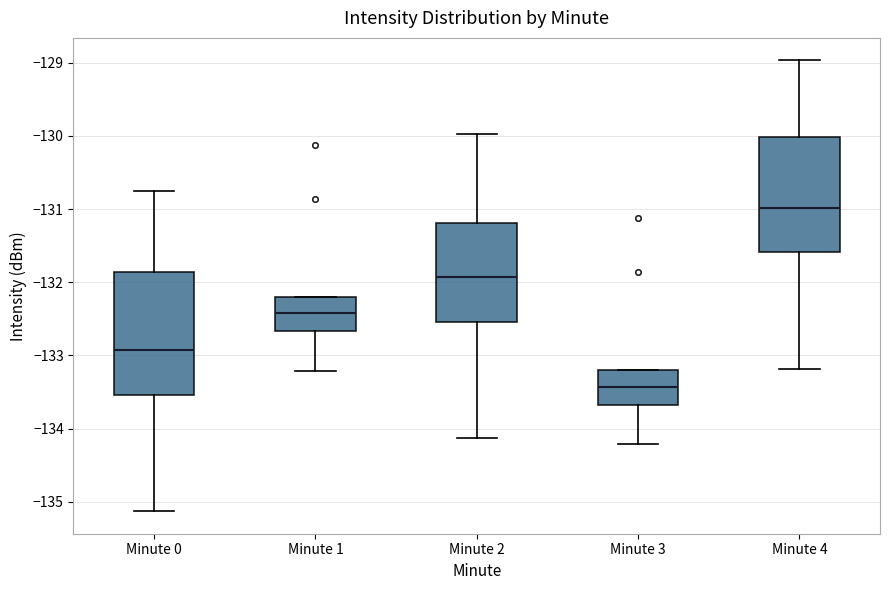

Which box's median line is the highest?

Minute 4